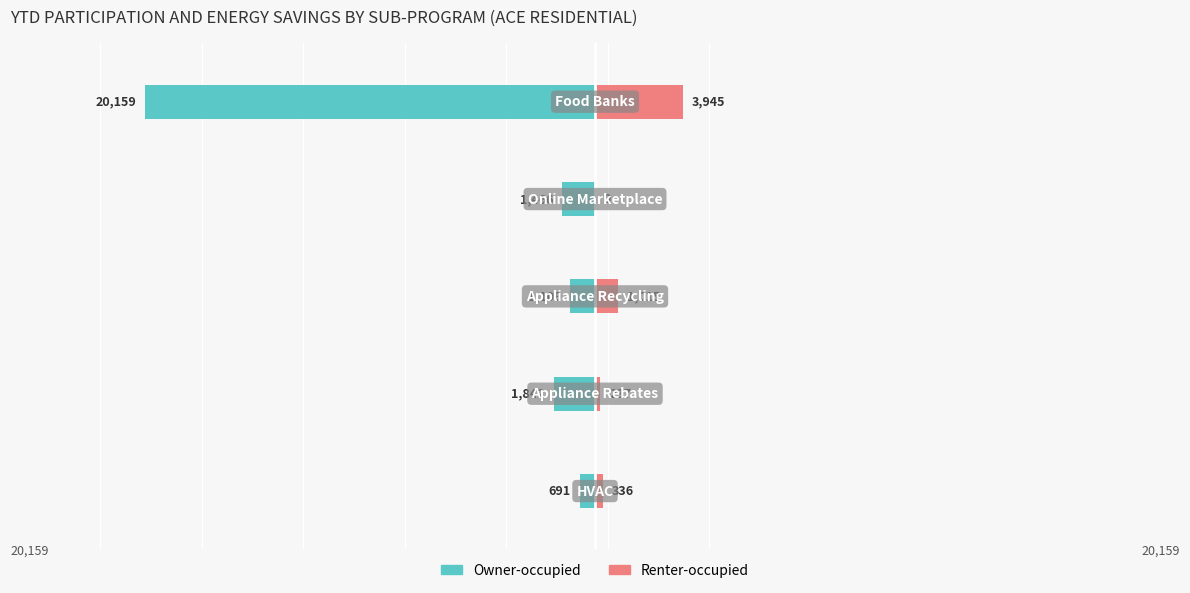

Reading left to right, what are all the values shown in this chart?

Owner-occupied: -691.0	-1842.0	-1109.0	-1466.0	-20159.0
Renter-occupied: 336.0	236.5	1015.3	0.0	3944.9